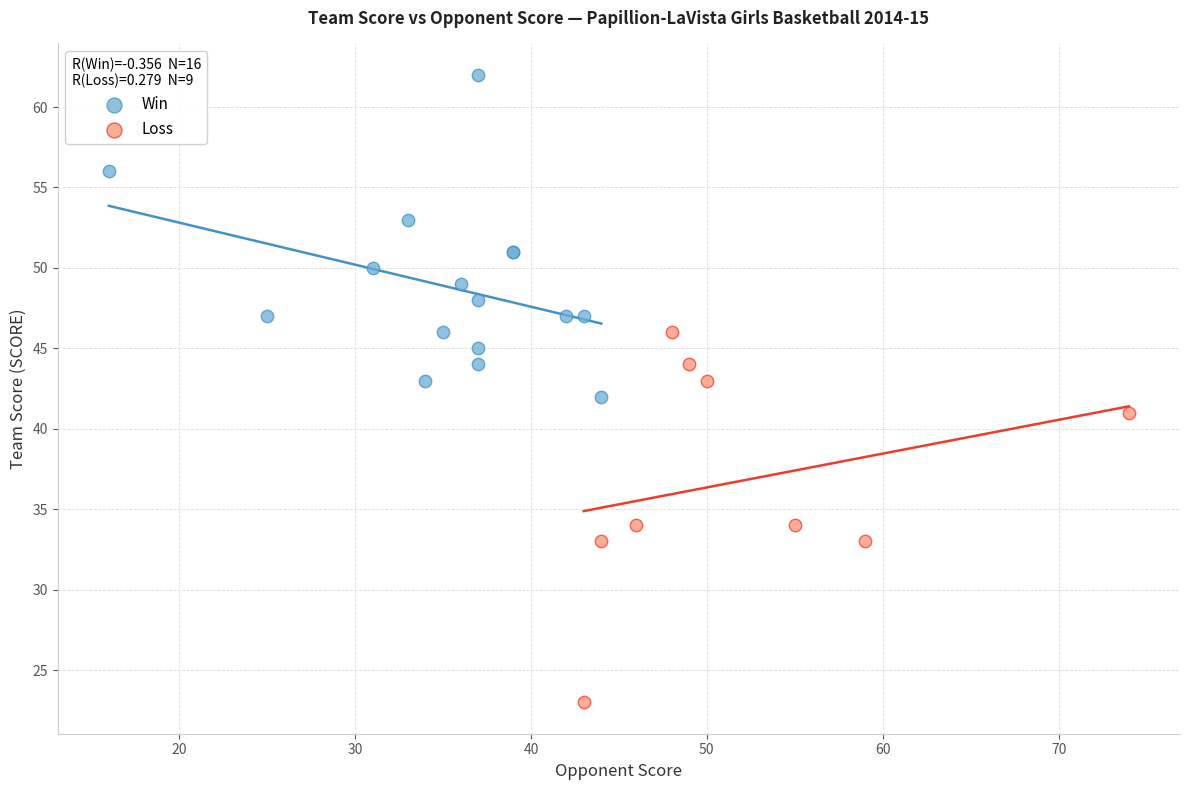

Which series contains the highest Y value?

Win